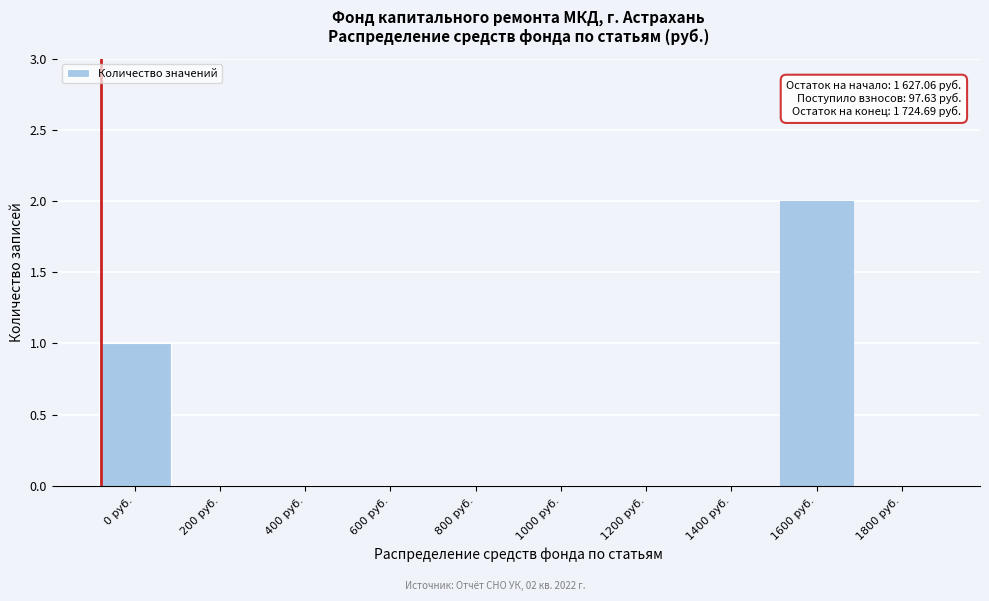

Reading left to right, what are all the values shown in this chart?

0 руб.=1	200 руб.=0	400 руб.=0	600 руб.=0	800 руб.=0	1000 руб.=0	1200 руб.=0	1400 руб.=0	1600 руб.=2	1800 руб.=0